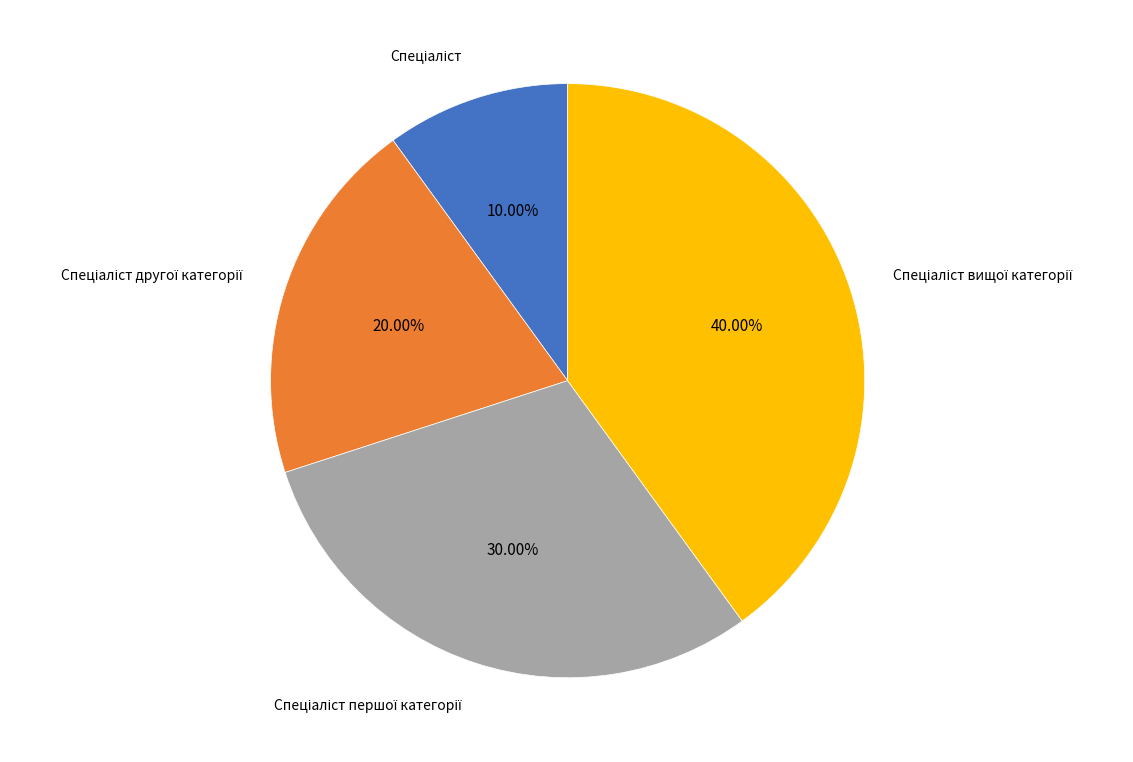

To the nearest percent, what is the difference between the largest and smallest slice percentages?

30%